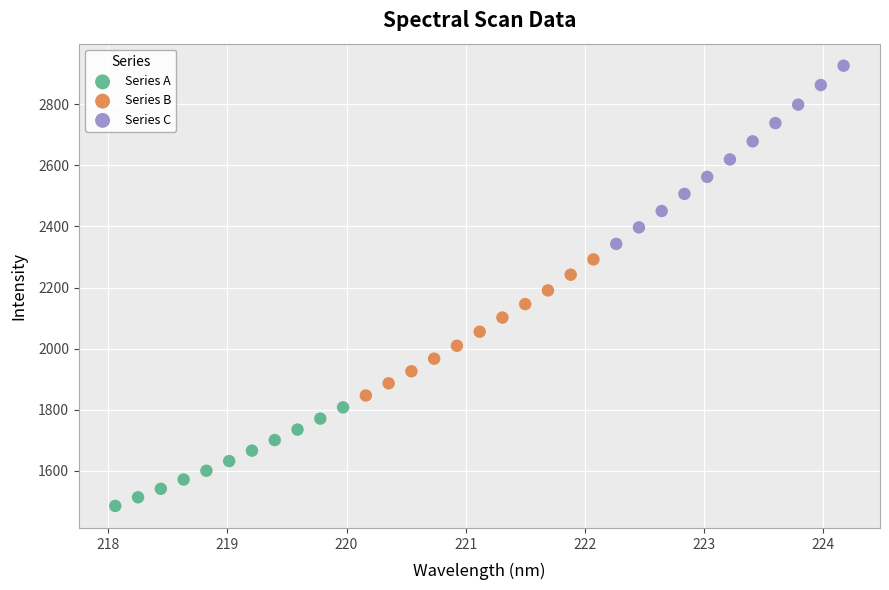

Which series has the largest Y range (max minus min)?

Series C